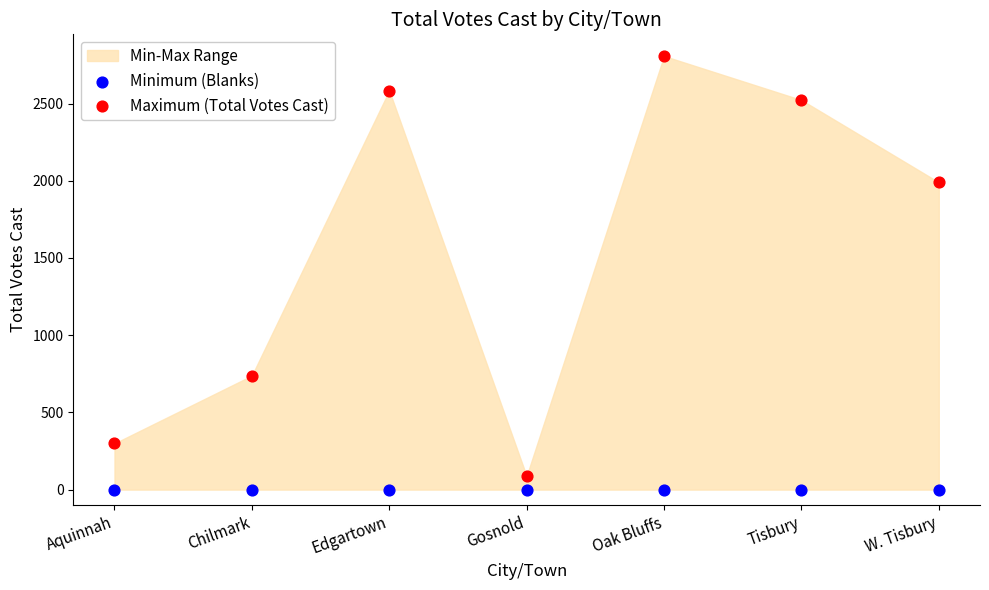

Which series reaches the minimum Y coordinate?

Minimum (Blanks)